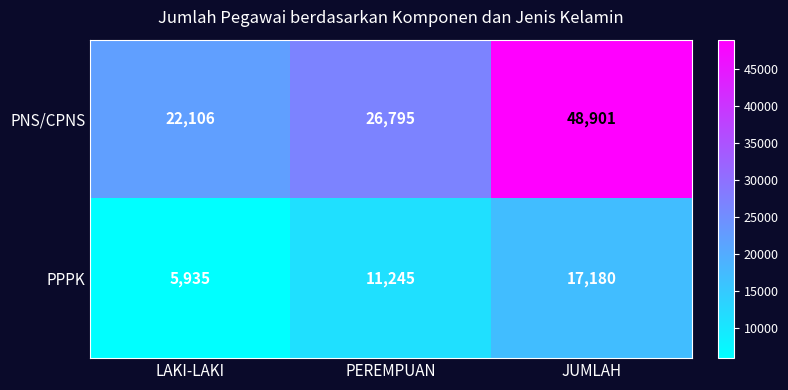

What is the greatest value displayed?

48901